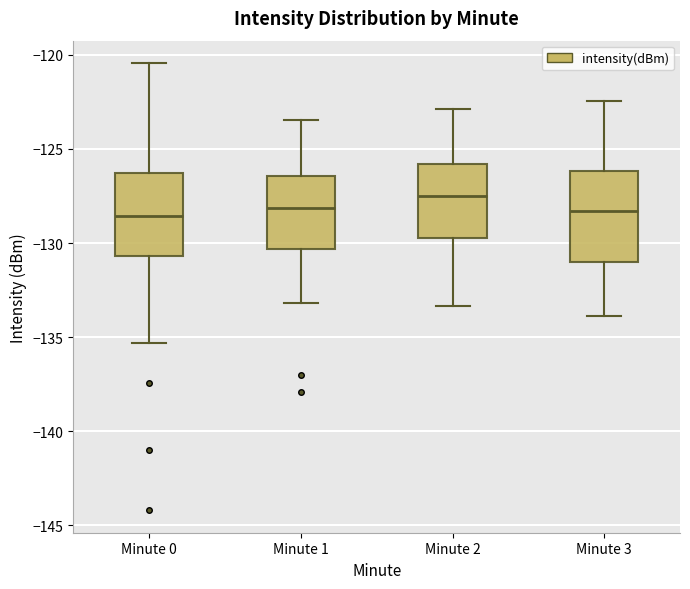

Where is the lower edge of the box for Minute 0 on the y-axis? The values are not printed on the chart, so give them approximately, as read against the axis.

-130.5